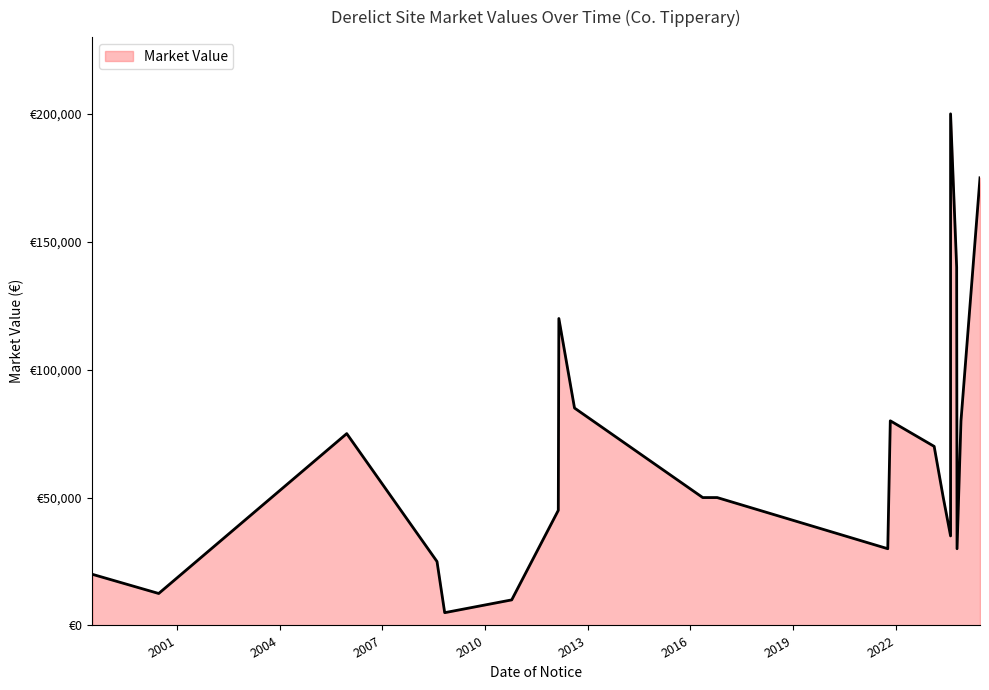

What is the minimum value shown in the chart?

5000